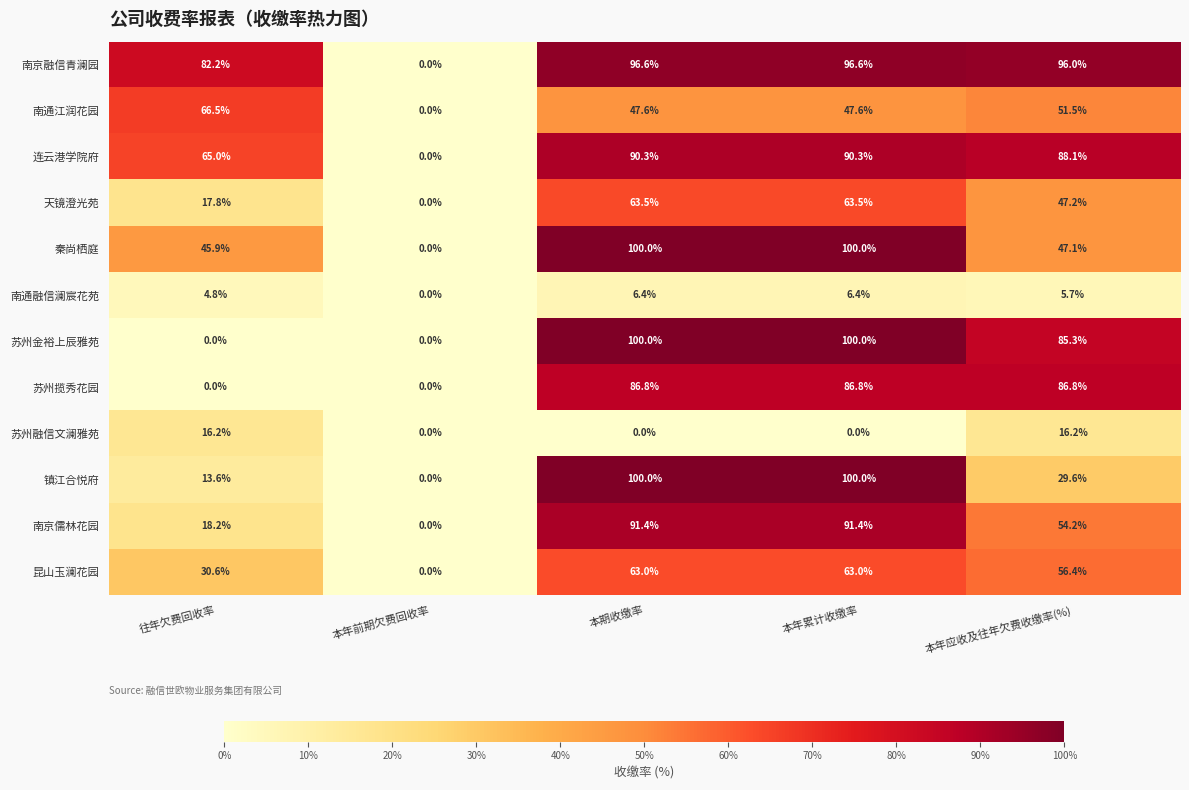

What is the maximum value shown in the chart?

100.0